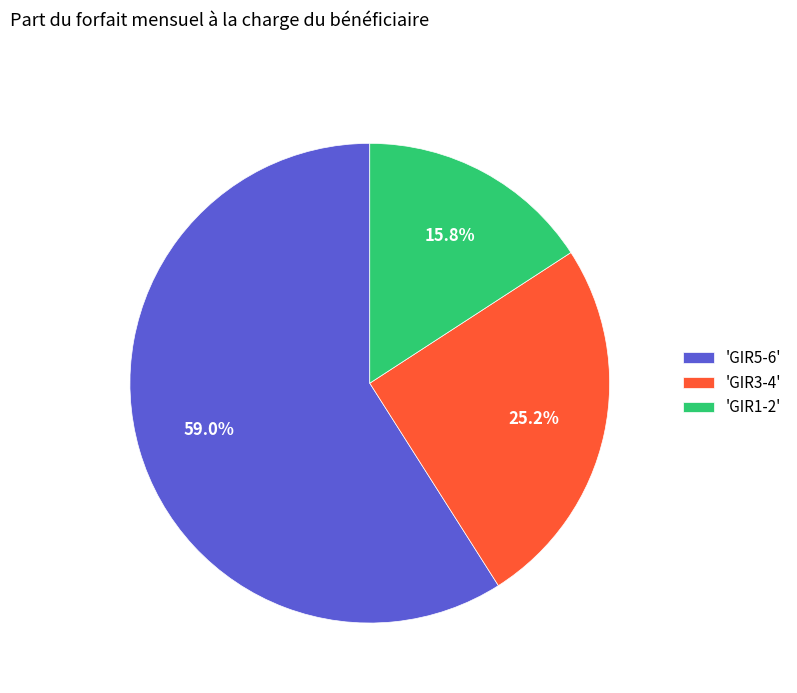

How many slices are in this pie chart?

3